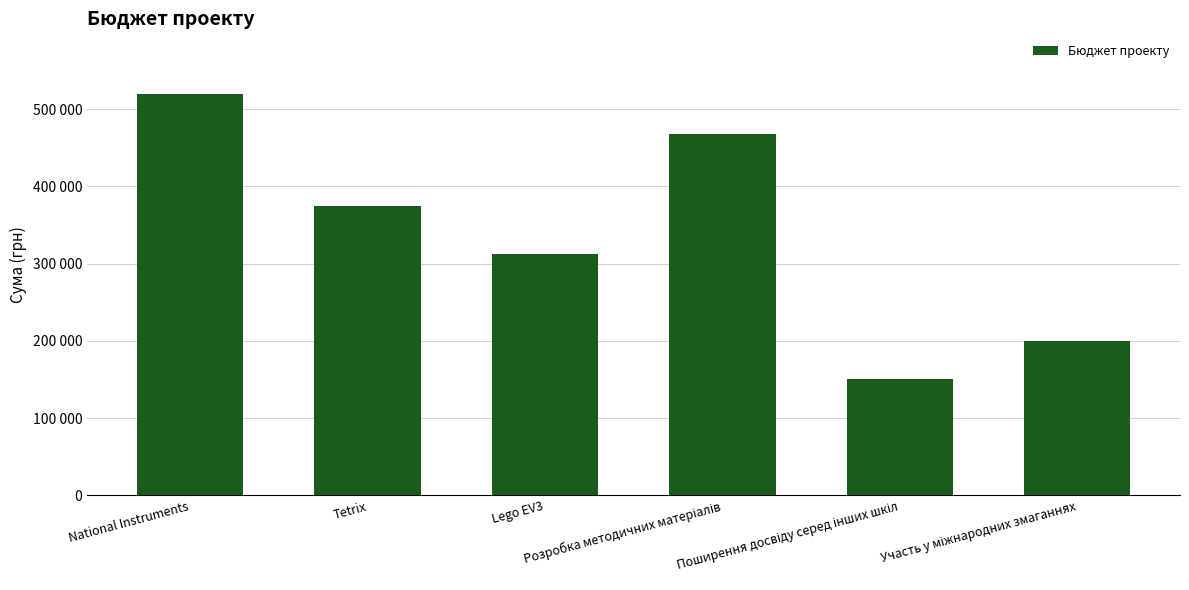

Which category has the lowest value across all series?

Поширення досвіду серед інших шкіл